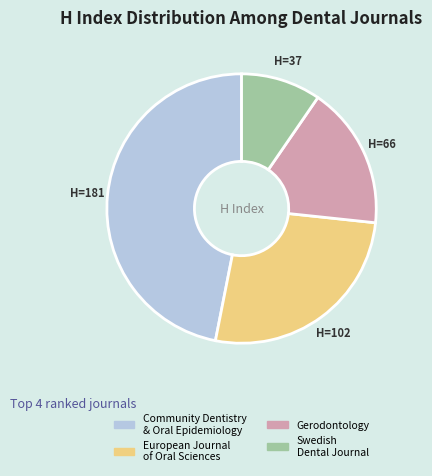

Is there any slice that represents more than half of the pie?

No